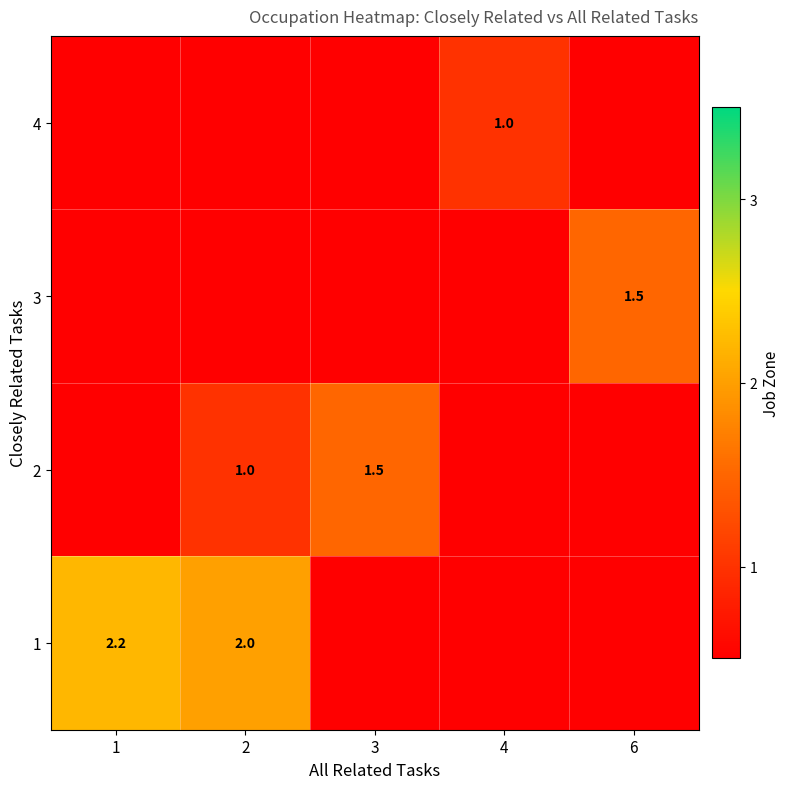

True or false: 1 has a value of 3.5 at 1.

False